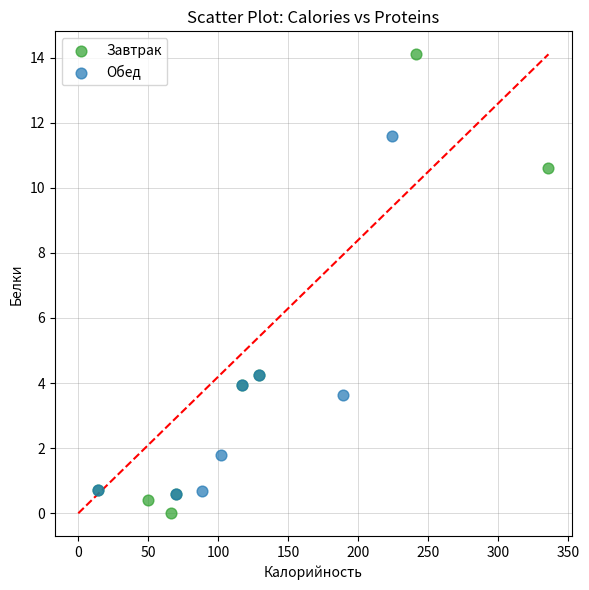

Which series has the largest Y range (max minus min)?

Завтрак